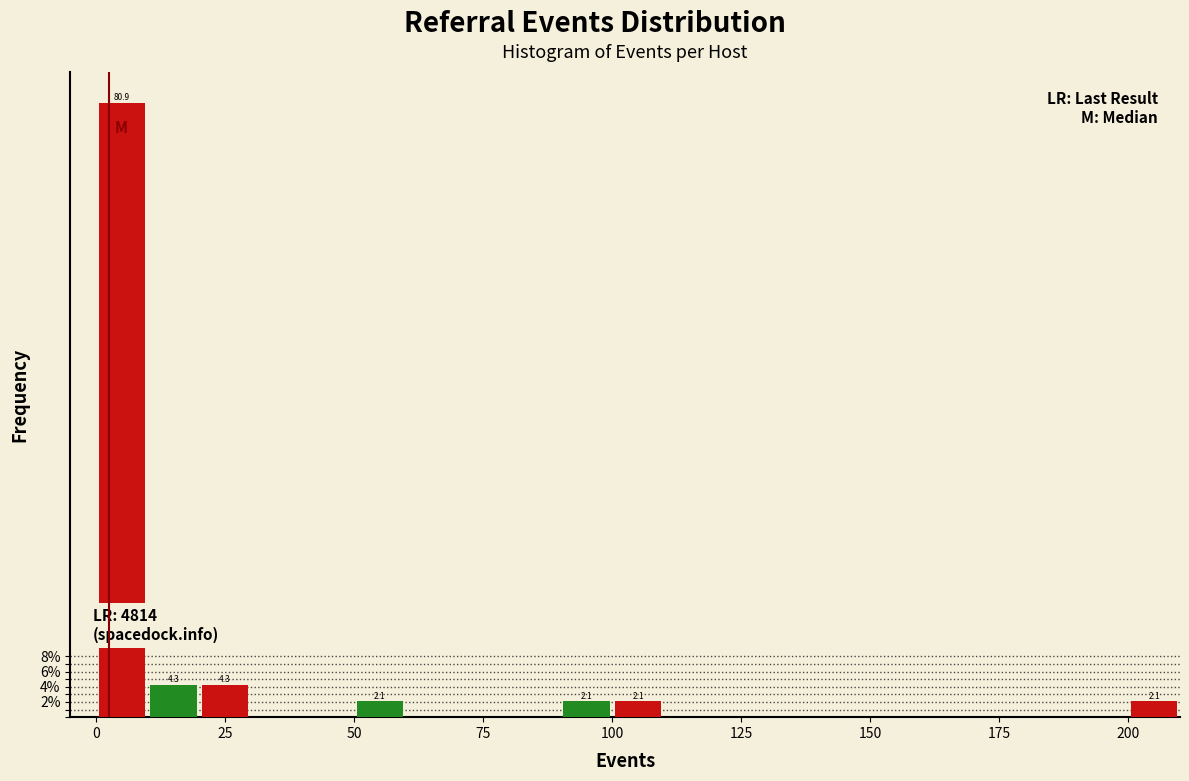

Around what value on the x-axis is the tallest bar? Give the approximate position of its centre, as read against the axis.

5